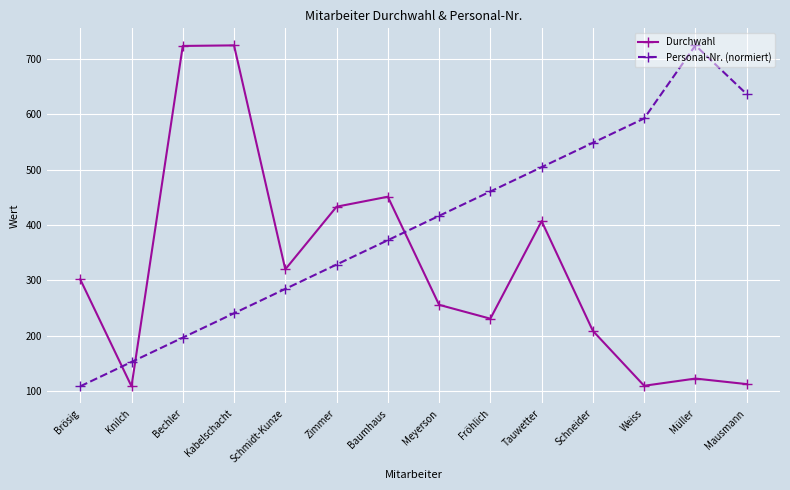

How many times do Durchwahl and Personal-Nr. (normiert) cross each other?

3